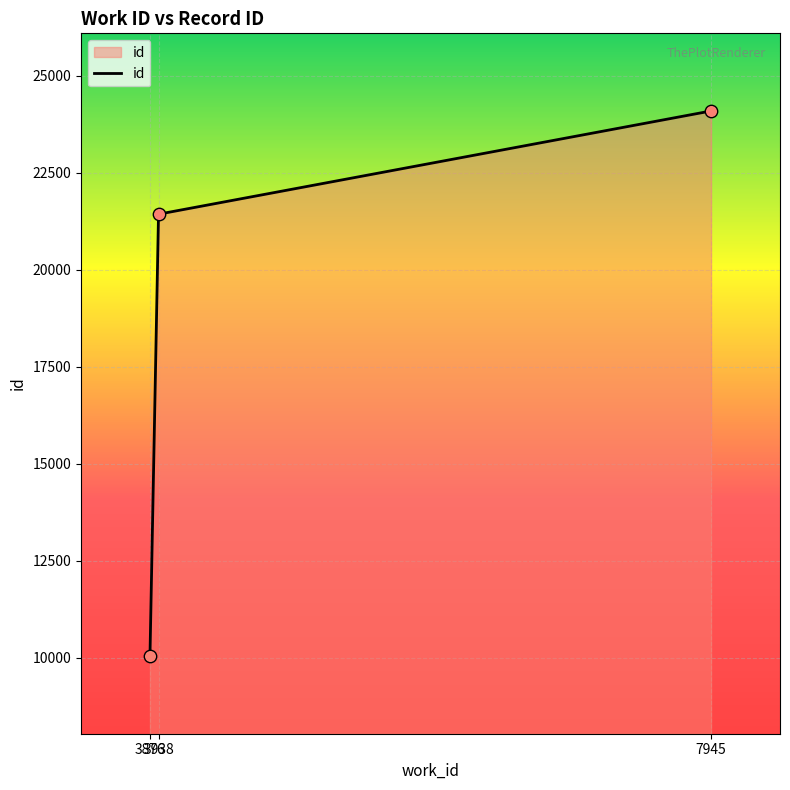

What is the change in value from 3938 to 7945?

+2659